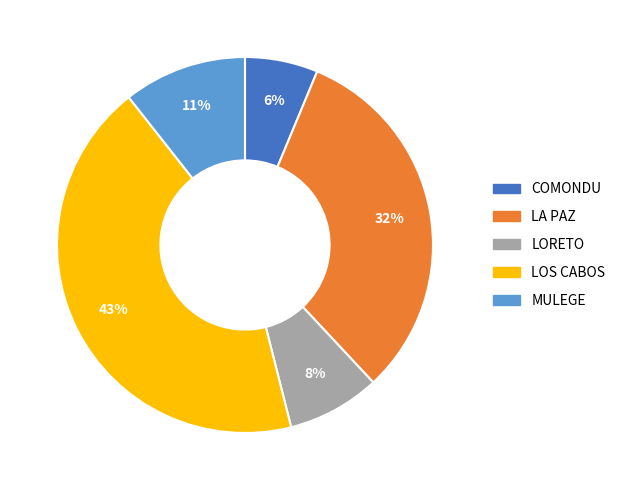

Which category has the smallest portion of the pie?

COMONDU